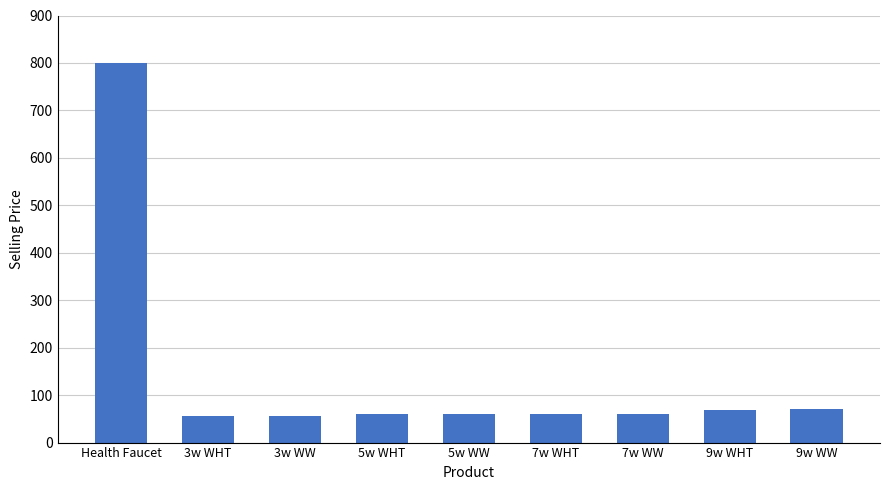

The value at 7w WHT is 23. True or false?

False